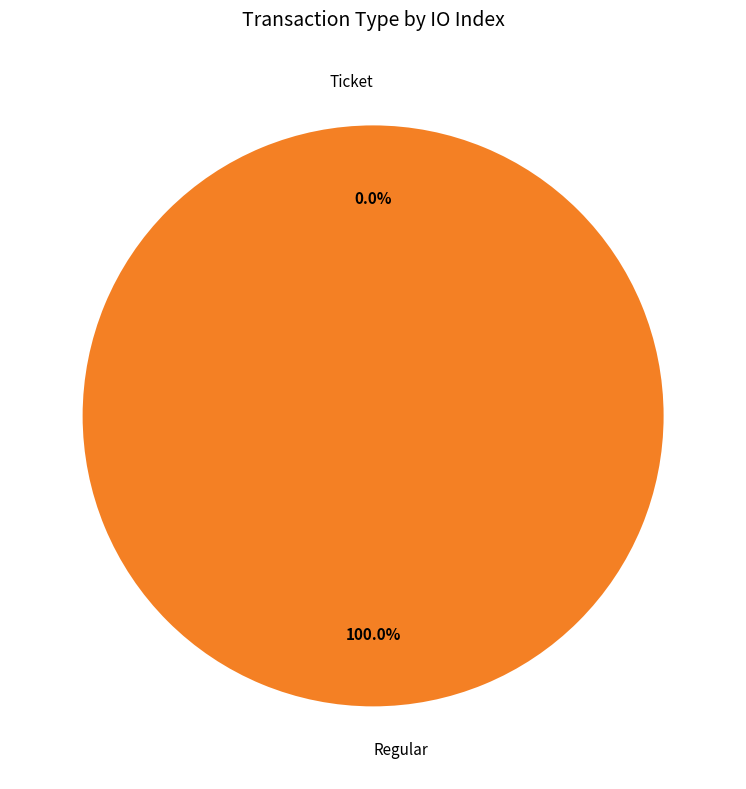

To the nearest percent, what is the difference between the Ticket and Regular slice percentages?

100%